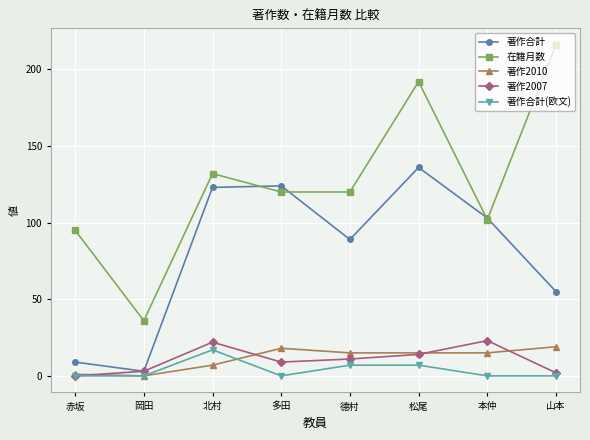

Which series has the largest range (max minus min)?

在籍月数